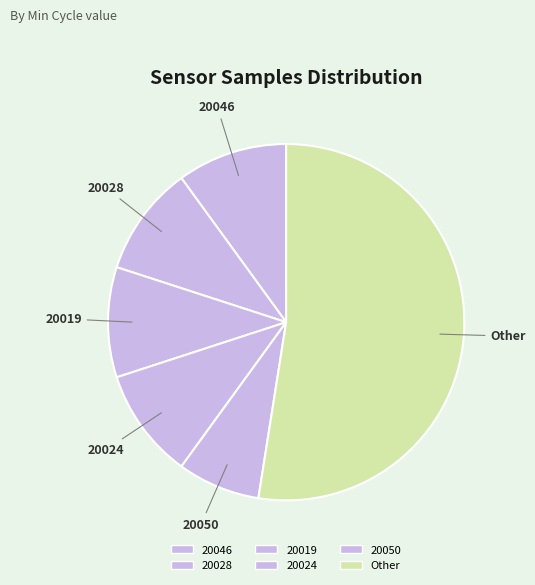

How many segments does this pie chart have?

6